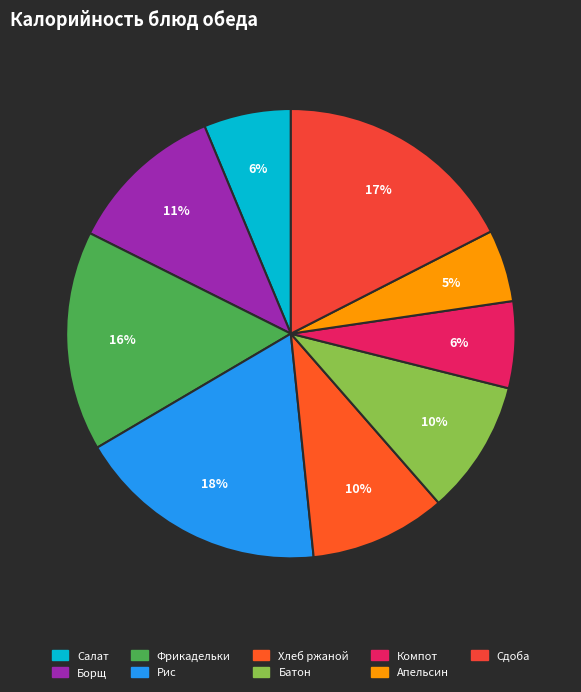

To the nearest percent, what is the difference between the largest and smallest slice percentages?

13%